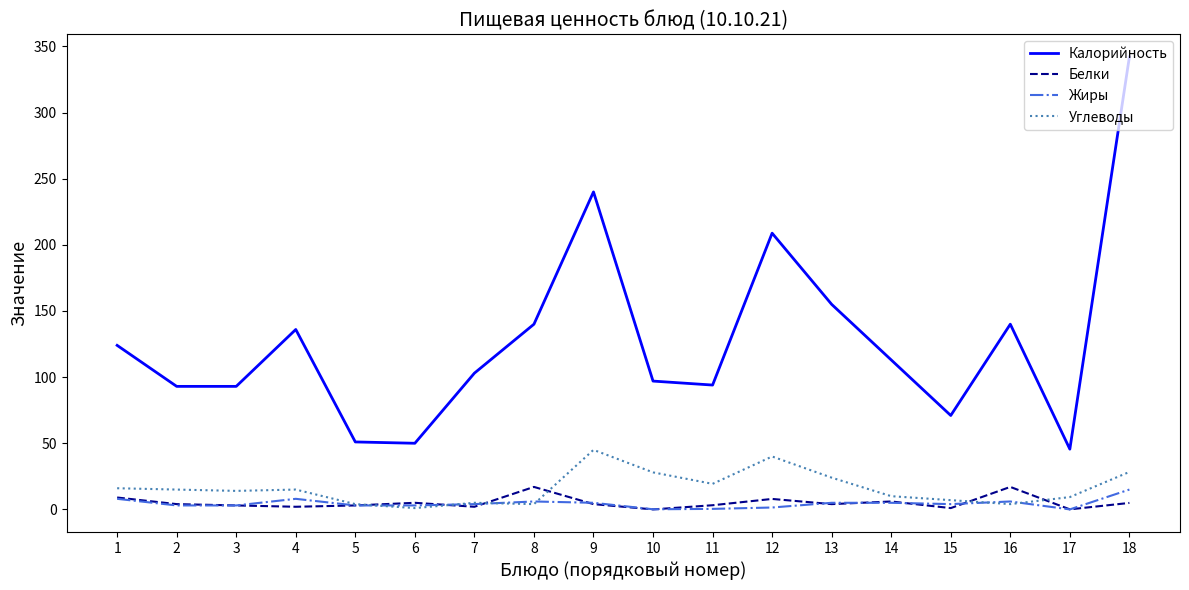

True or false: Калорийность and Жиры intersect in this chart.

False